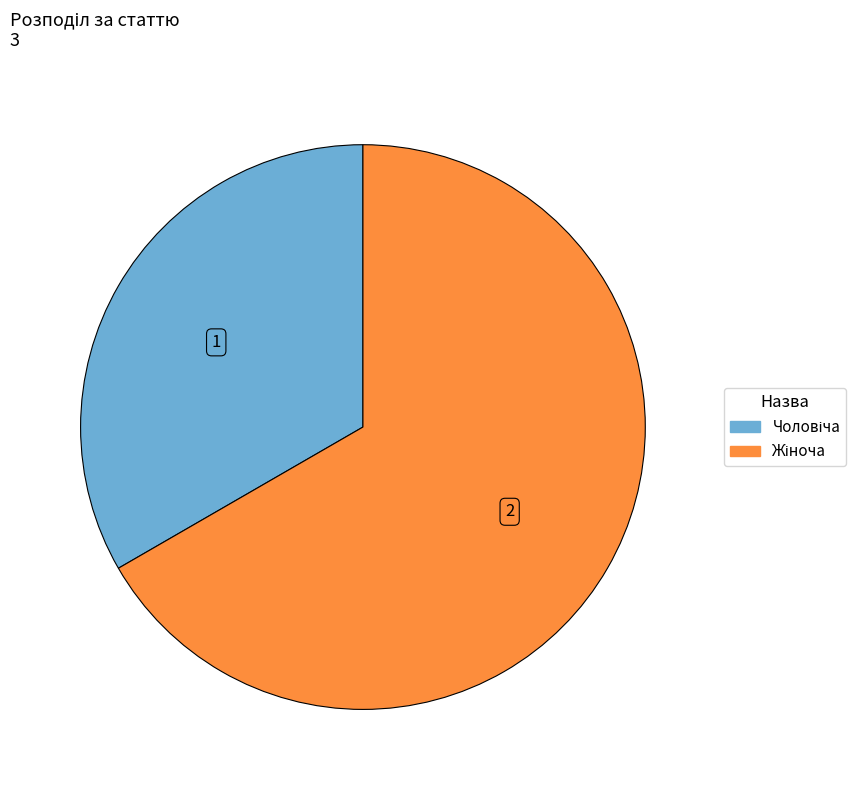

Is there a majority slice in this chart?

Yes